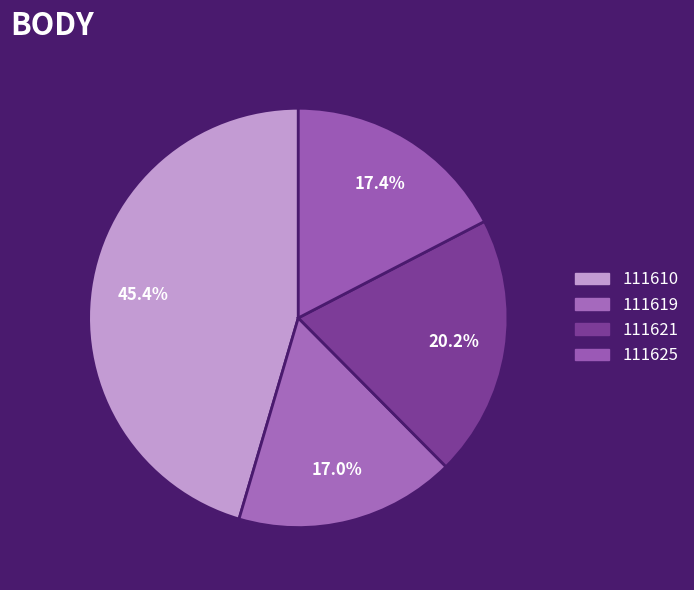

How many segments does this pie chart have?

4